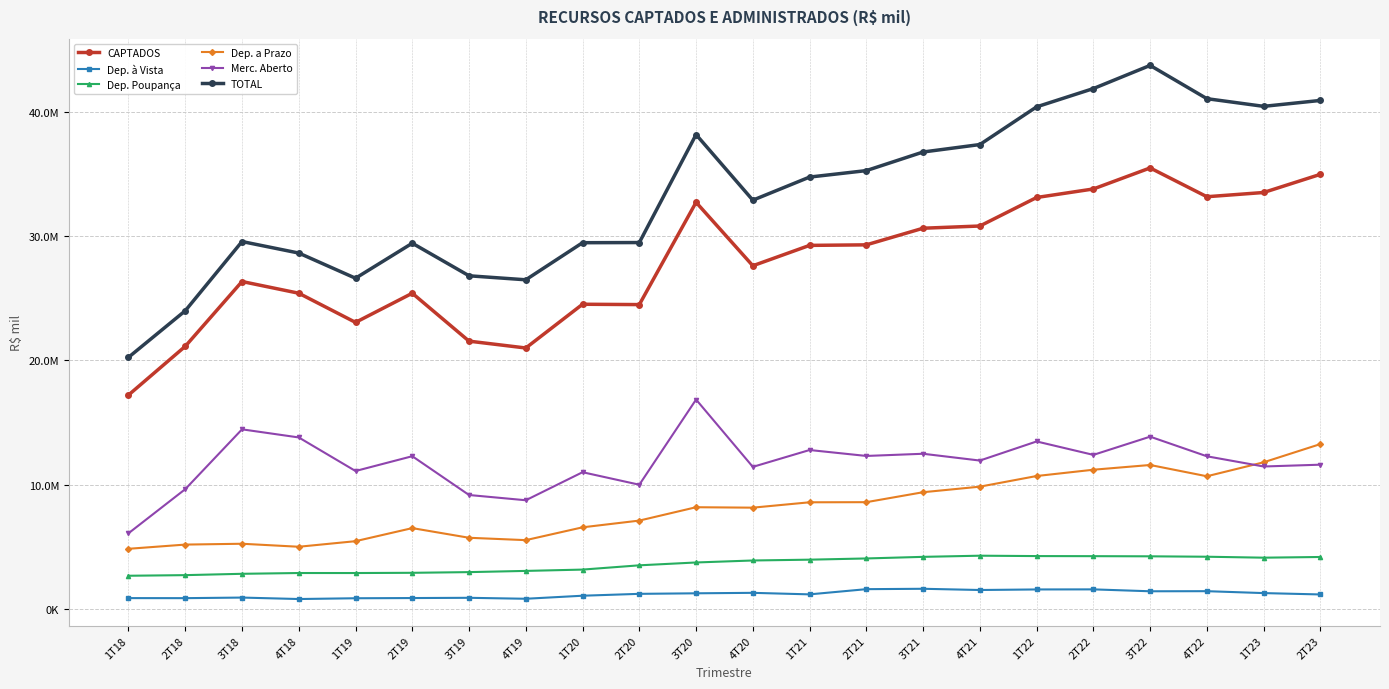

Is this an area chart (filled region under the line)?

No